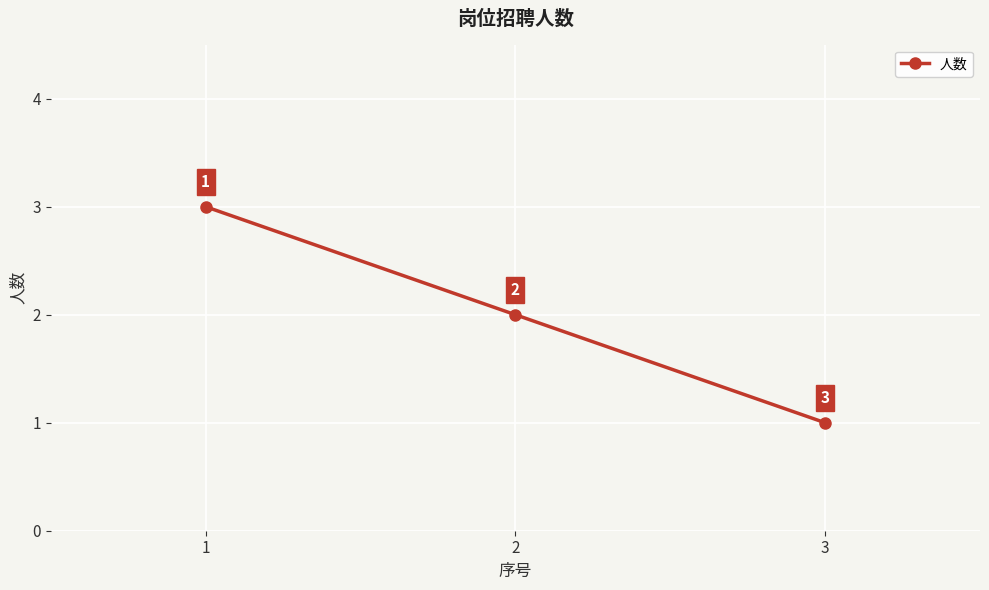

List the labels in order of value, smallest first.

3, 2, 1